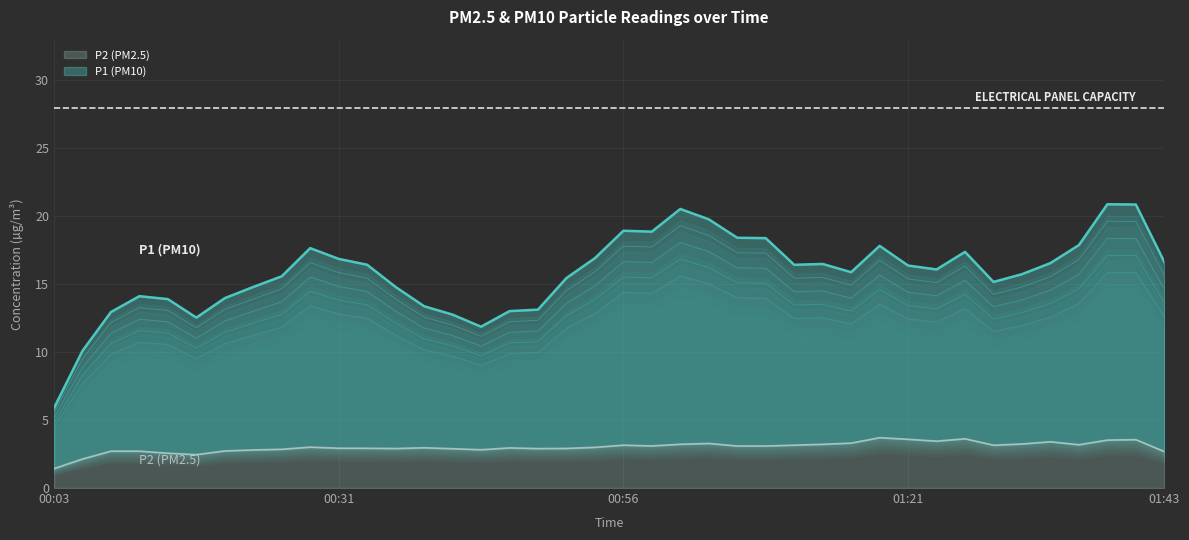

What is the maximum value for P2 (PM2.5)?

3.7